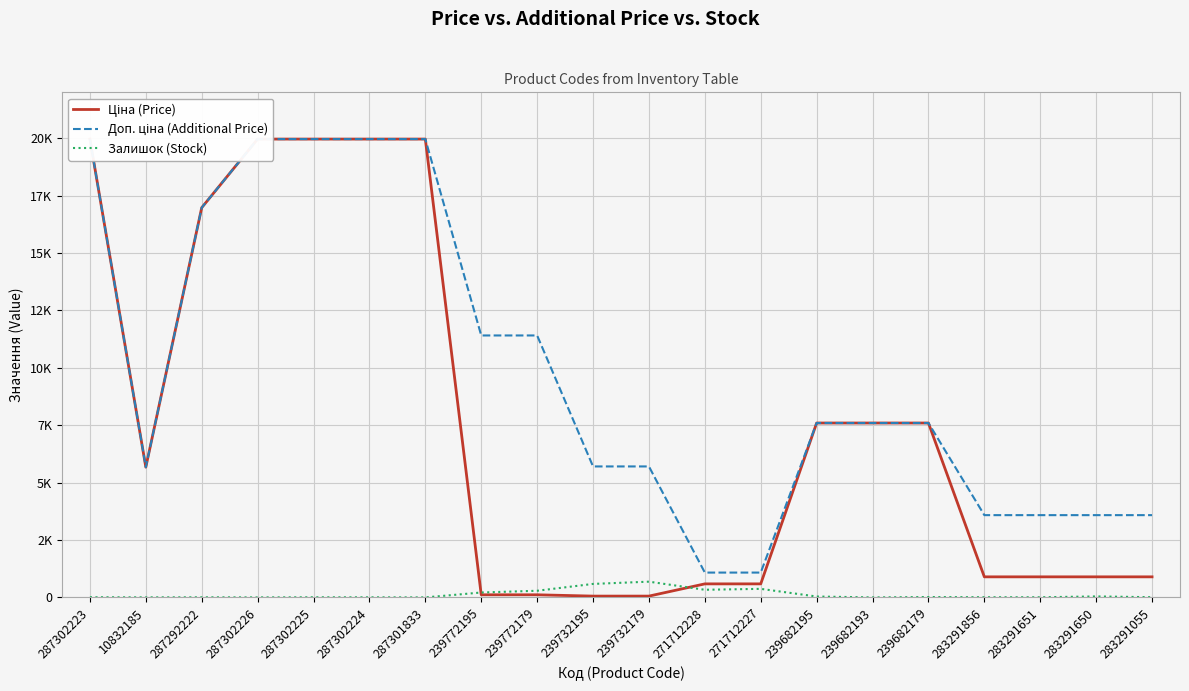

Rank the series by their maximum value, from highest to lowest.

Ціна (Price), Доп. ціна (Additional Price), Залишок (Stock)